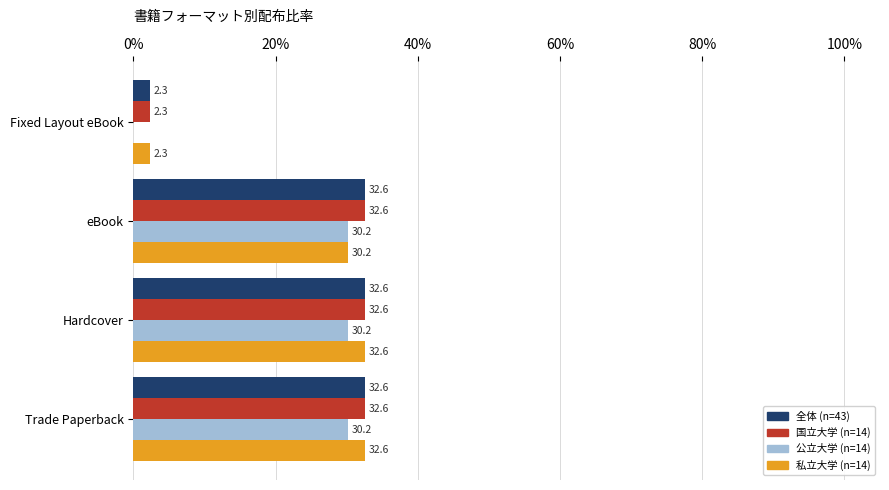

Read the 全体 (n=43) value at eBook.

32.6